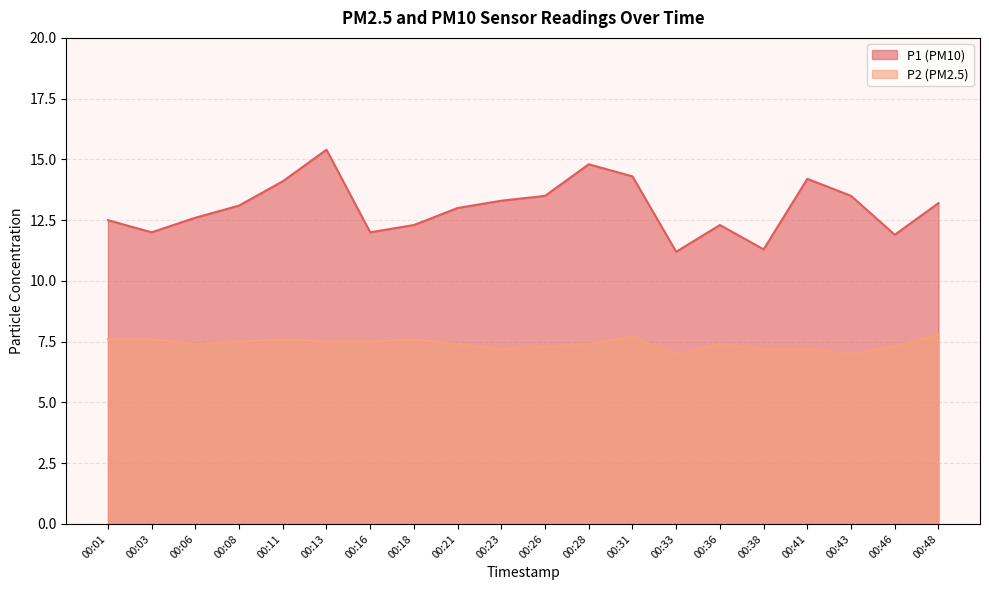

In P2, how many points are lower than both neighbors (excluding endpoints)?

4